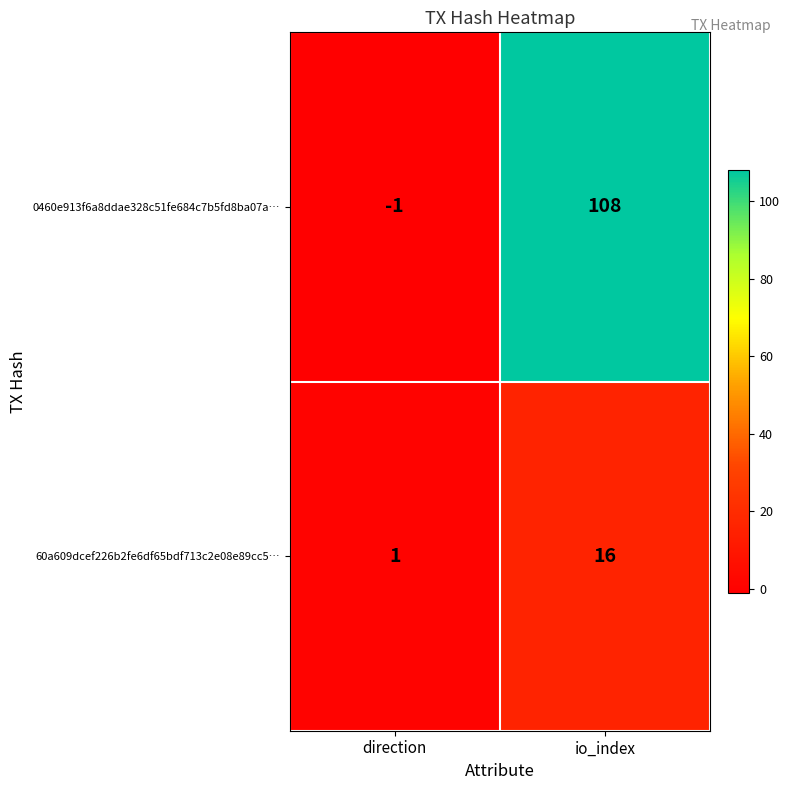

What is the spread (max minus min) of values at io_index?

92